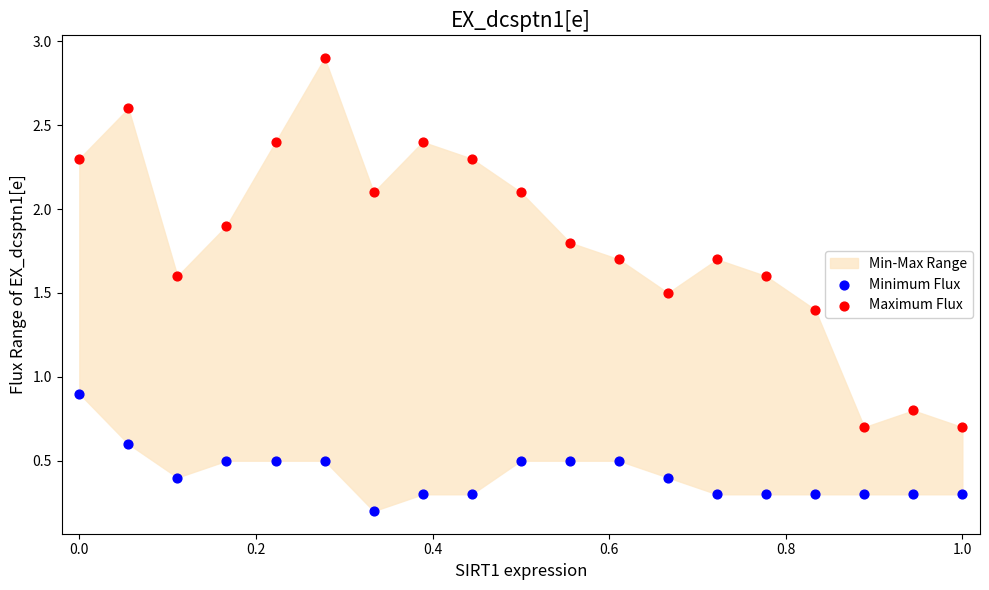

Across all data points, what is the range of X values (max minus min)?

1.0